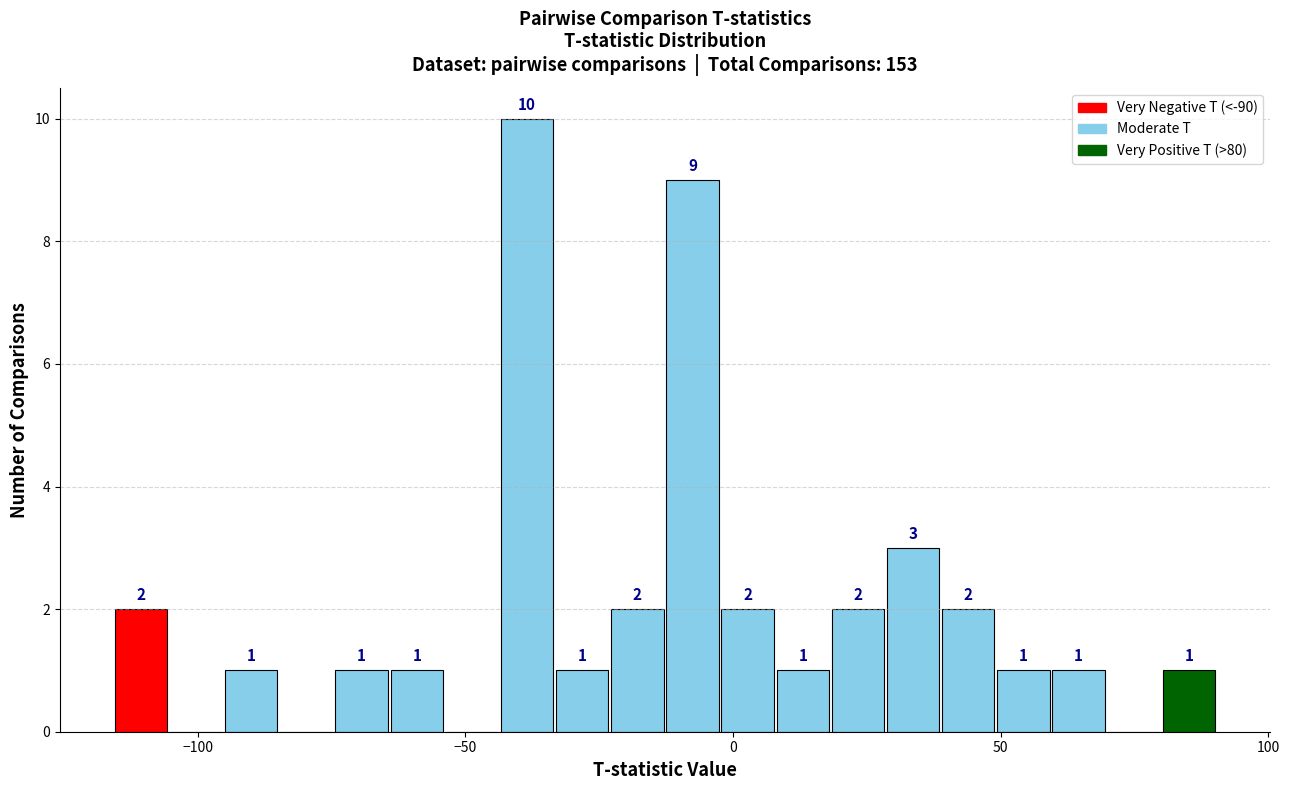

Read against the x-axis, roughly where is the centre of the tallest bar?

-40